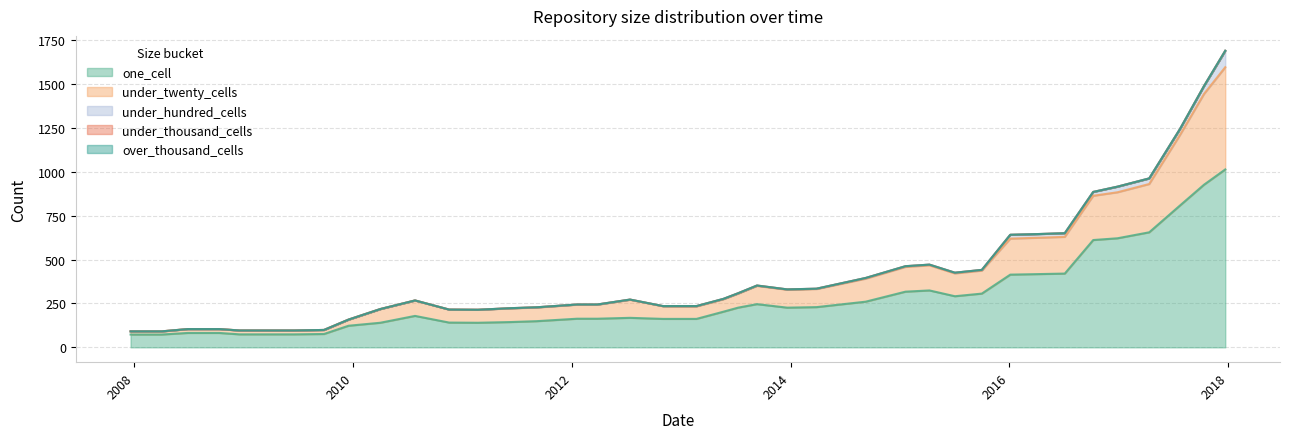

True or false: under_thousand_cells and under_hundred_cells intersect in this chart.

False